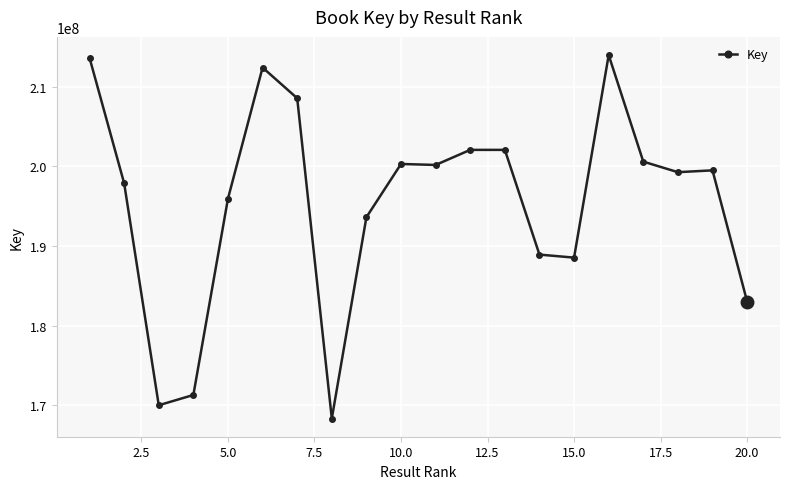

What is the difference between the maximum and minimum values?

45607683